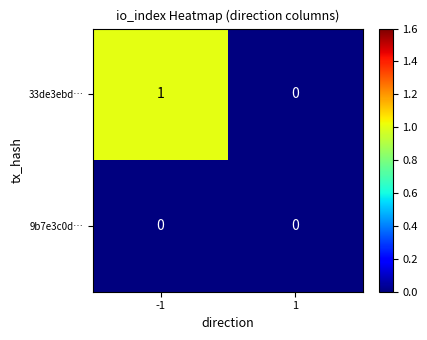

Which series changed the most between -1 and 1?

33de3ebd…